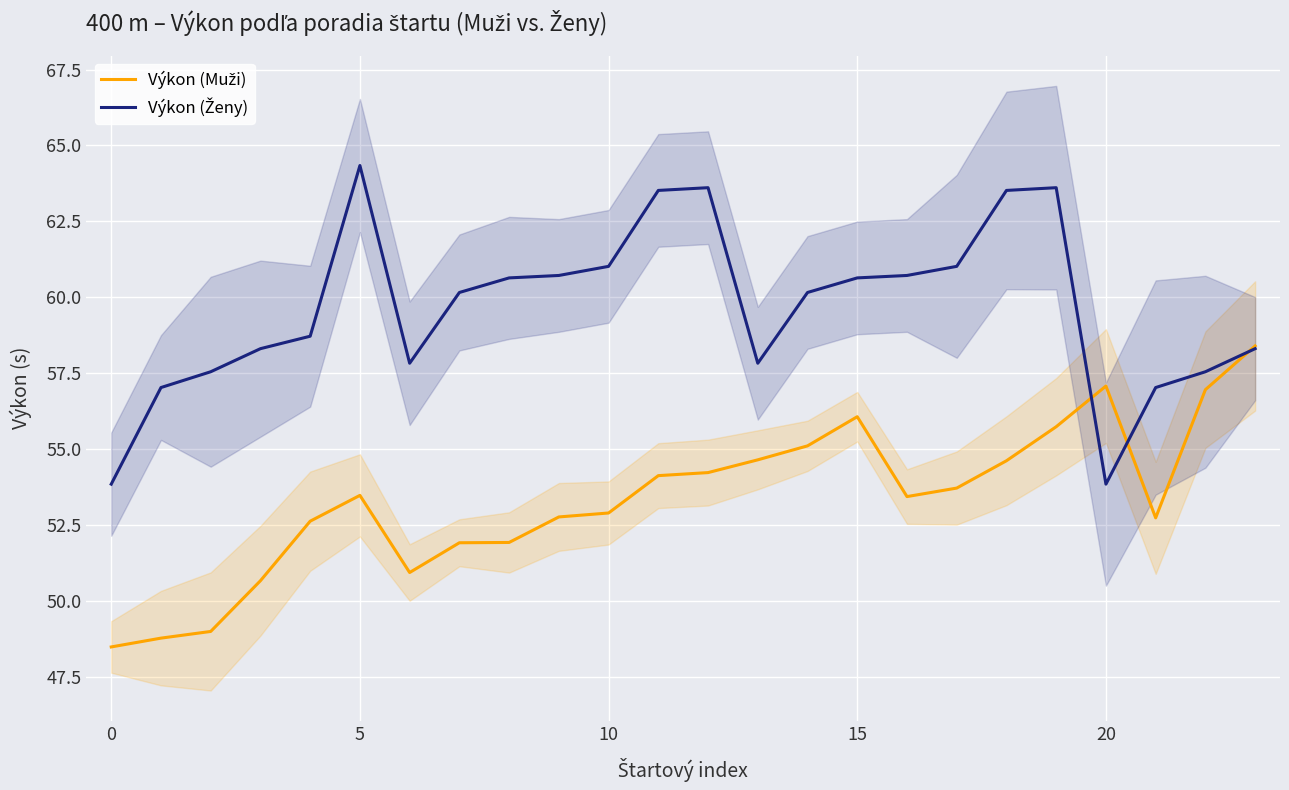

Is the value of Výkon (Ženy) at 23 greater than the value of Výkon (Muži) at 25?

Yes